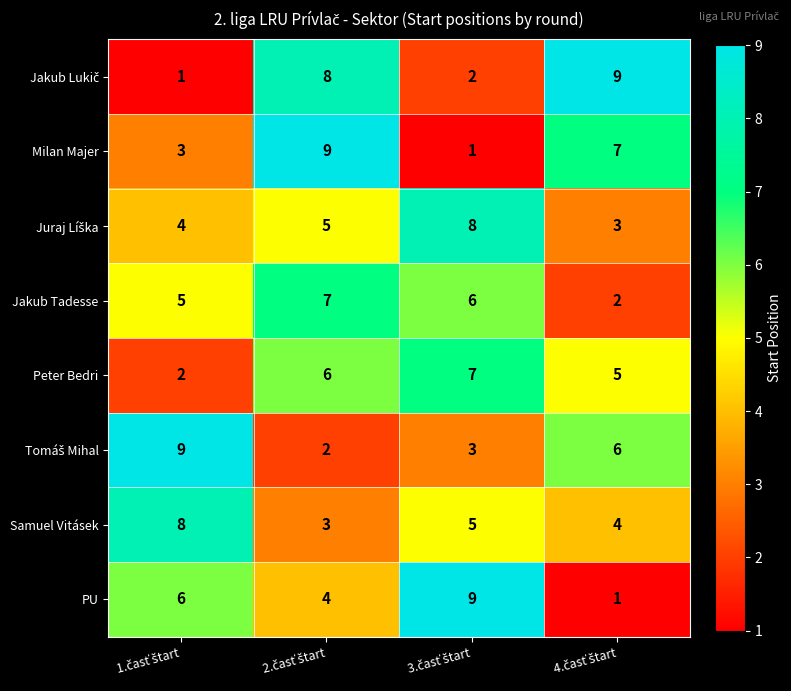

What is the highest value of the PU series?

9